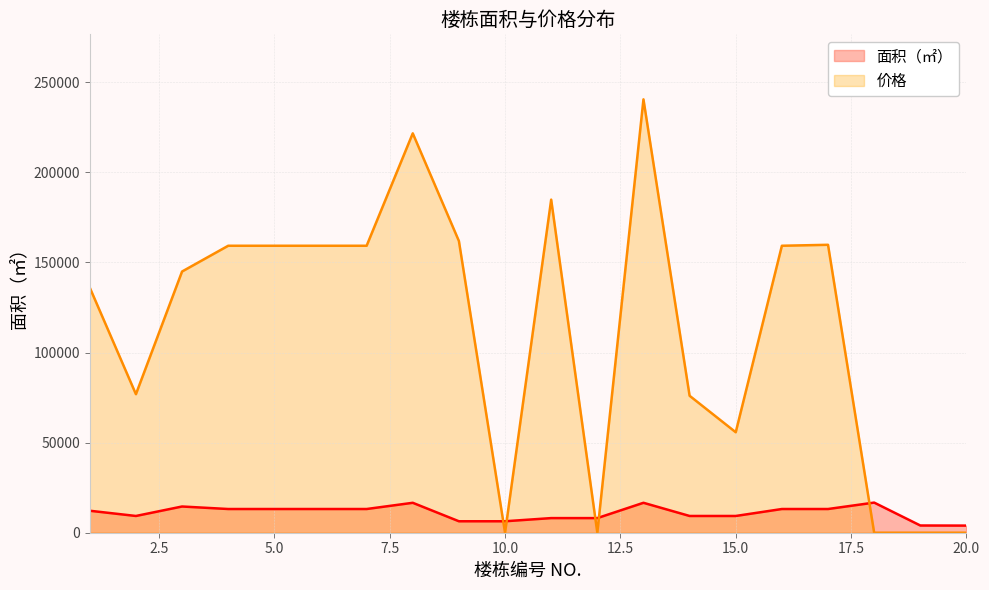

At which label does 价格 first exceed 159248?

4